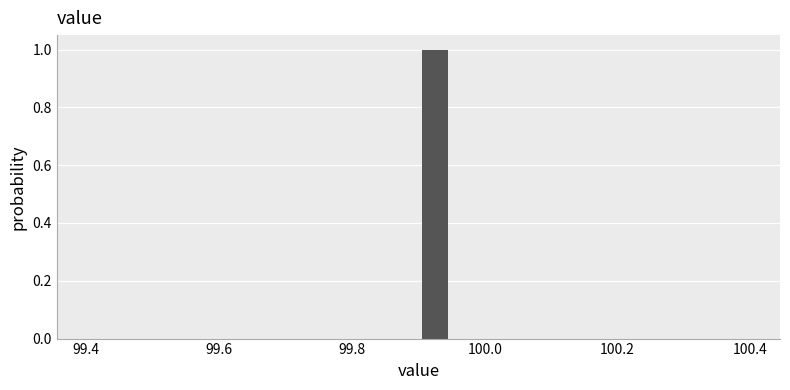

Read against the x-axis, roughly where is the centre of the tallest bar?

99.92